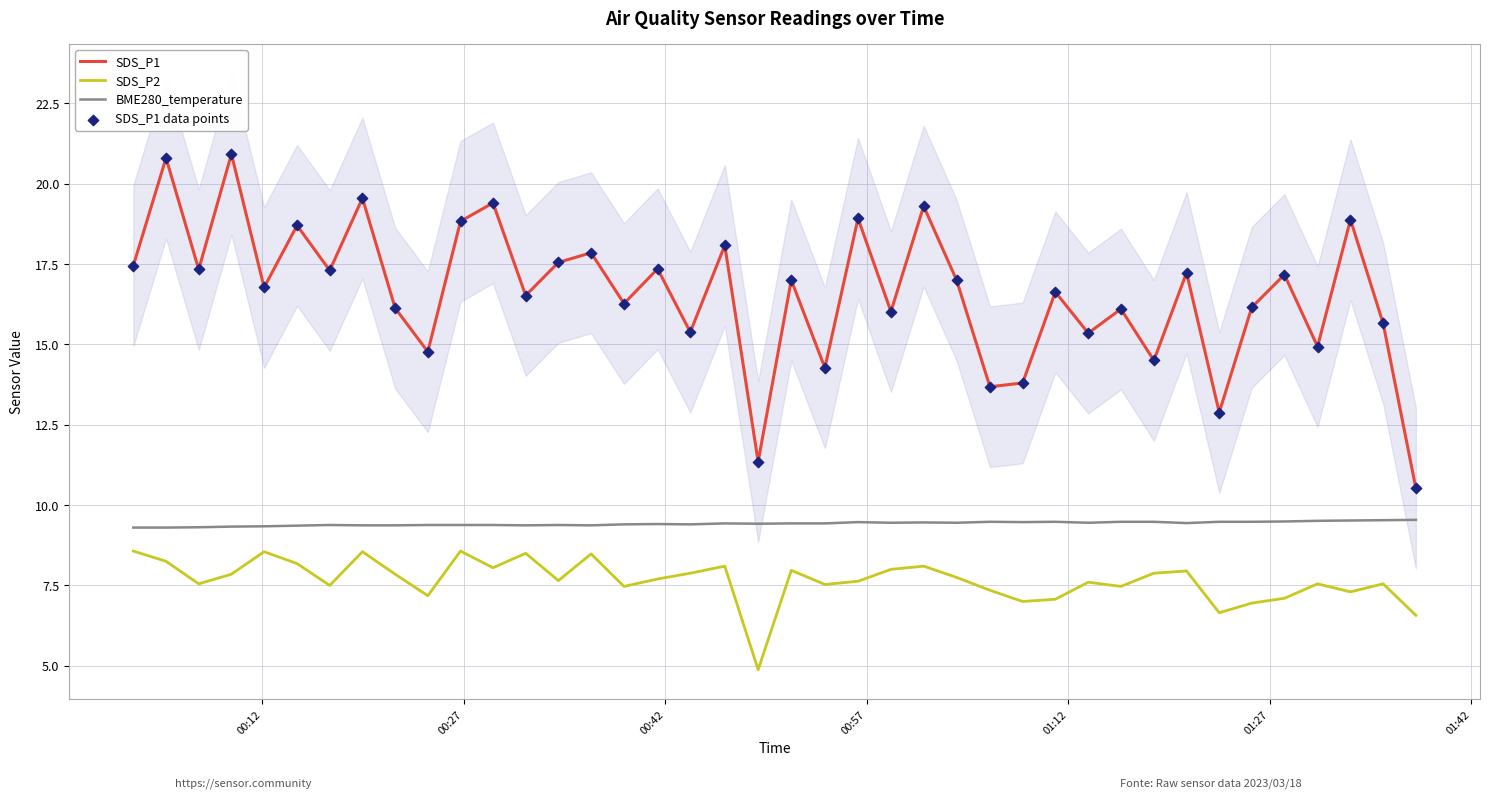

Which series has the largest Y range (max minus min)?

SDS_P1